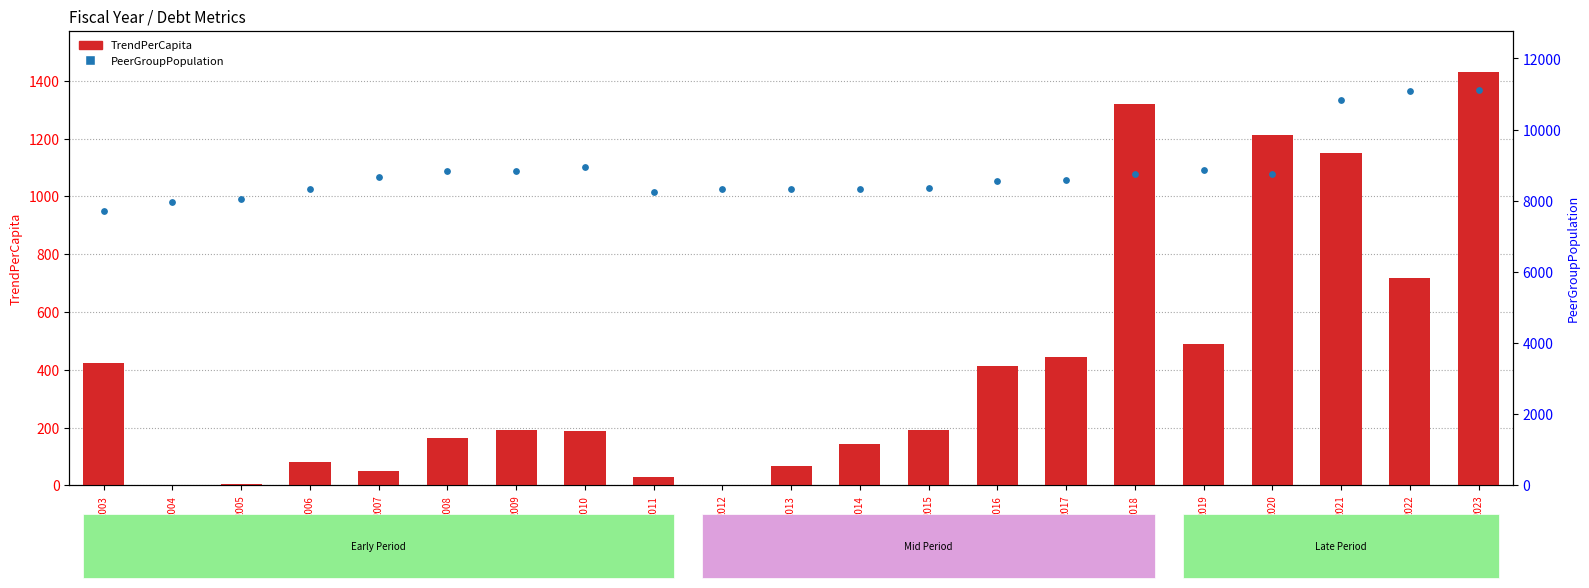

At how many categories does at least one series exceed 4594?

21